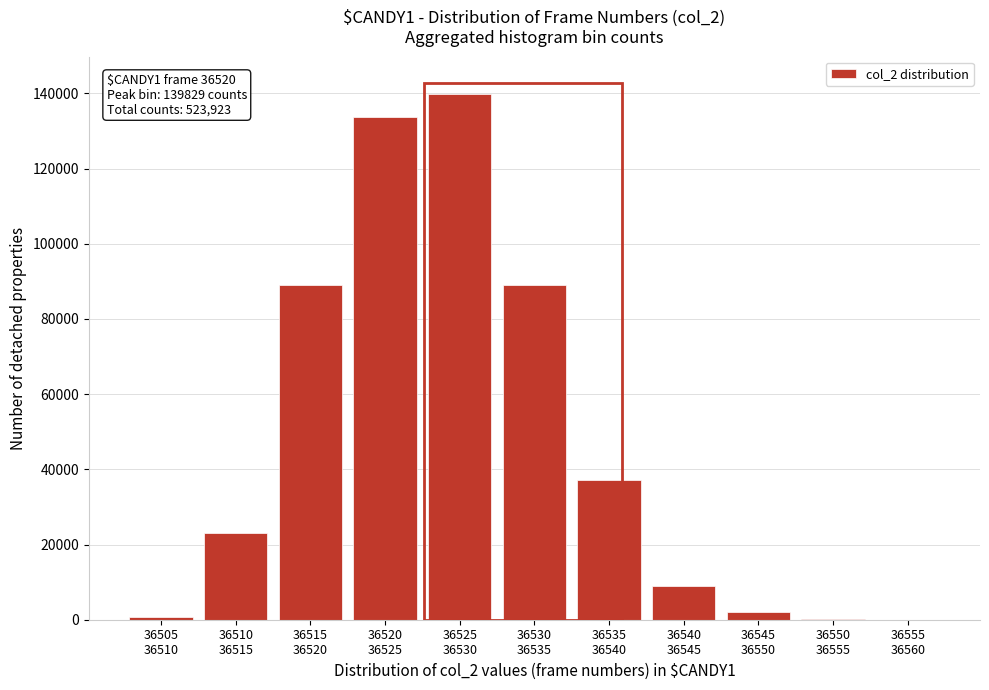

What is the maximum value shown in the chart?

139829